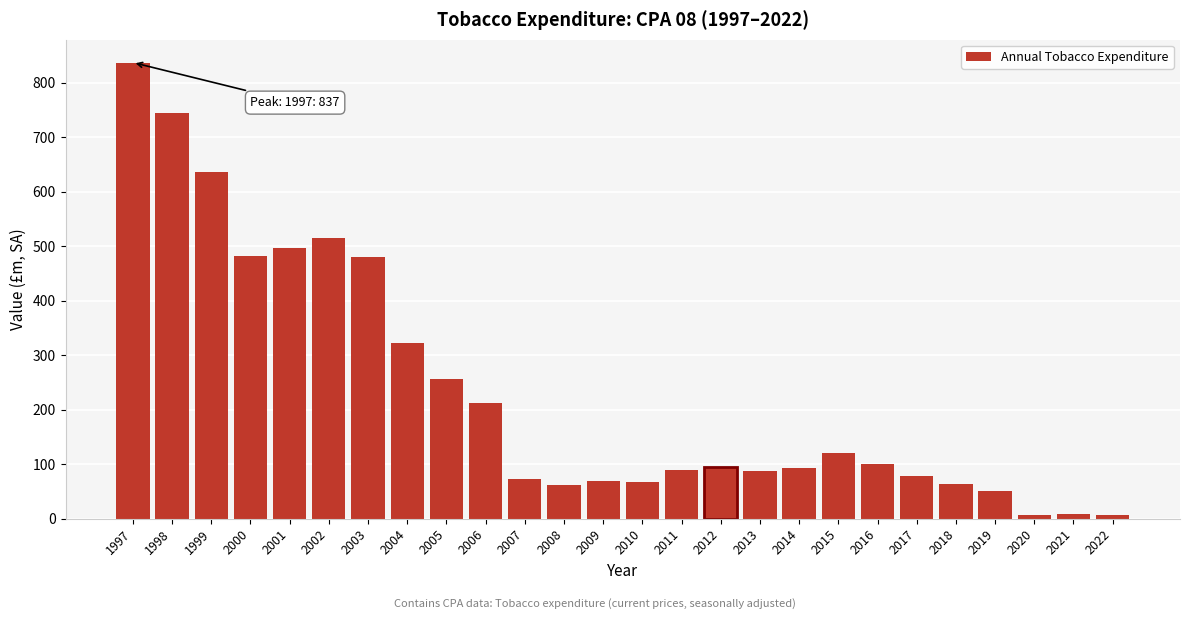

What is the average value?

233